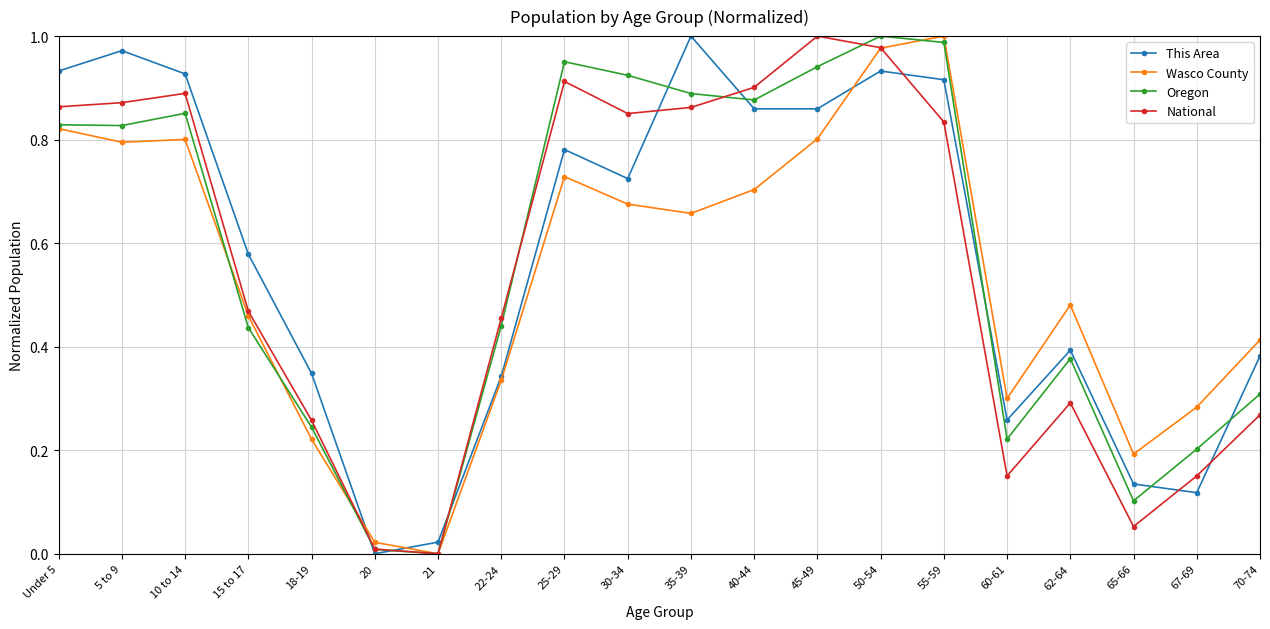

Is the value of This Area at 10 to 14 greater than the value of Wasco County at 22-24?

Yes